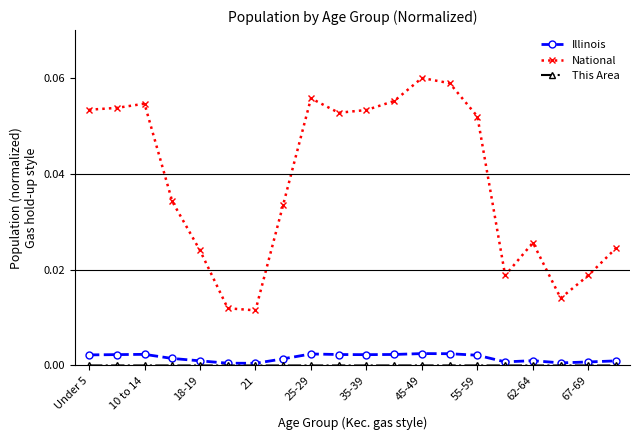

Does the chart have visible grid lines?

No